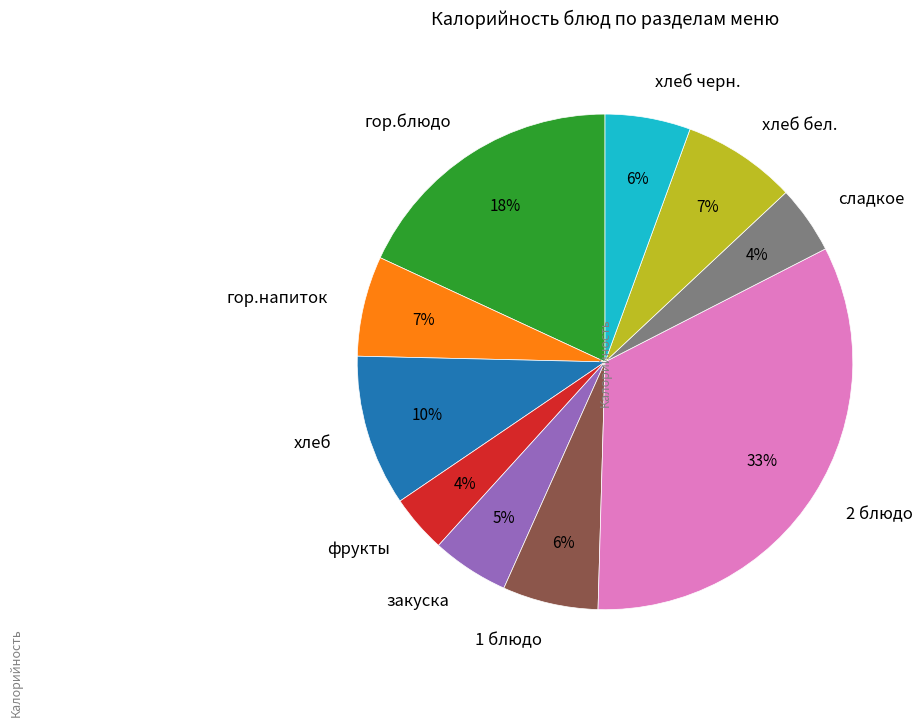

The 2 блюдо slice represents 46% of the pie. True or false?

False